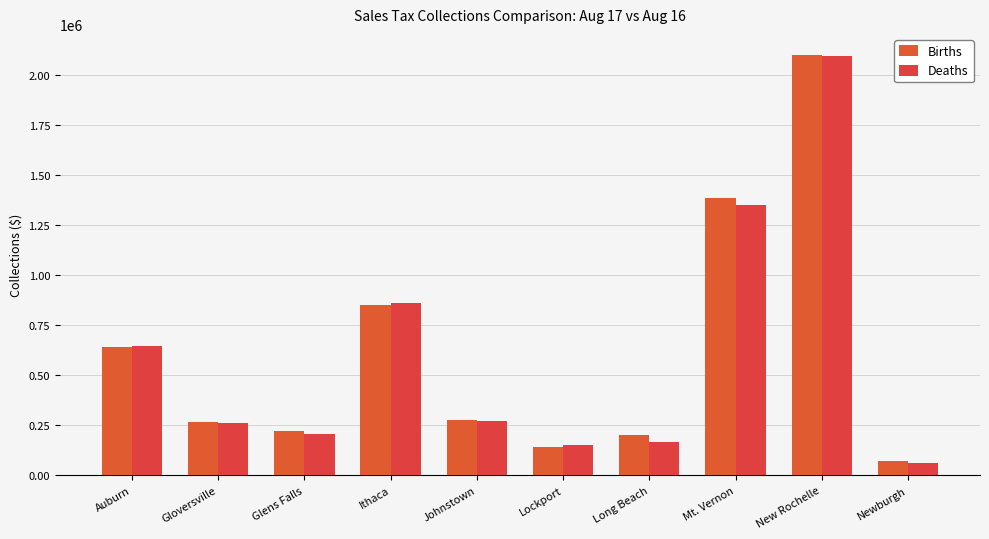

Count the number of categories in the chart.

10